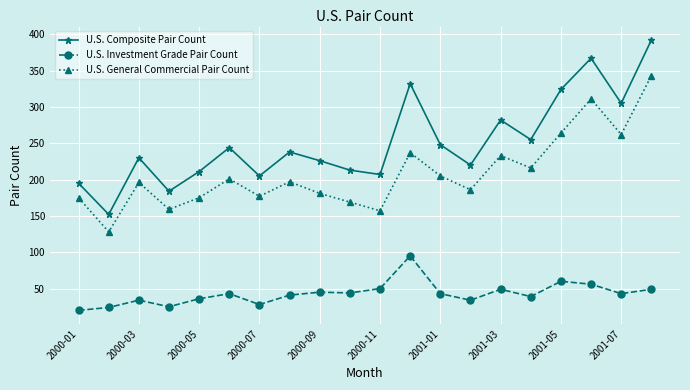

What is the difference between the maximum and minimum values in the U.S. Composite Pair Count series?

240